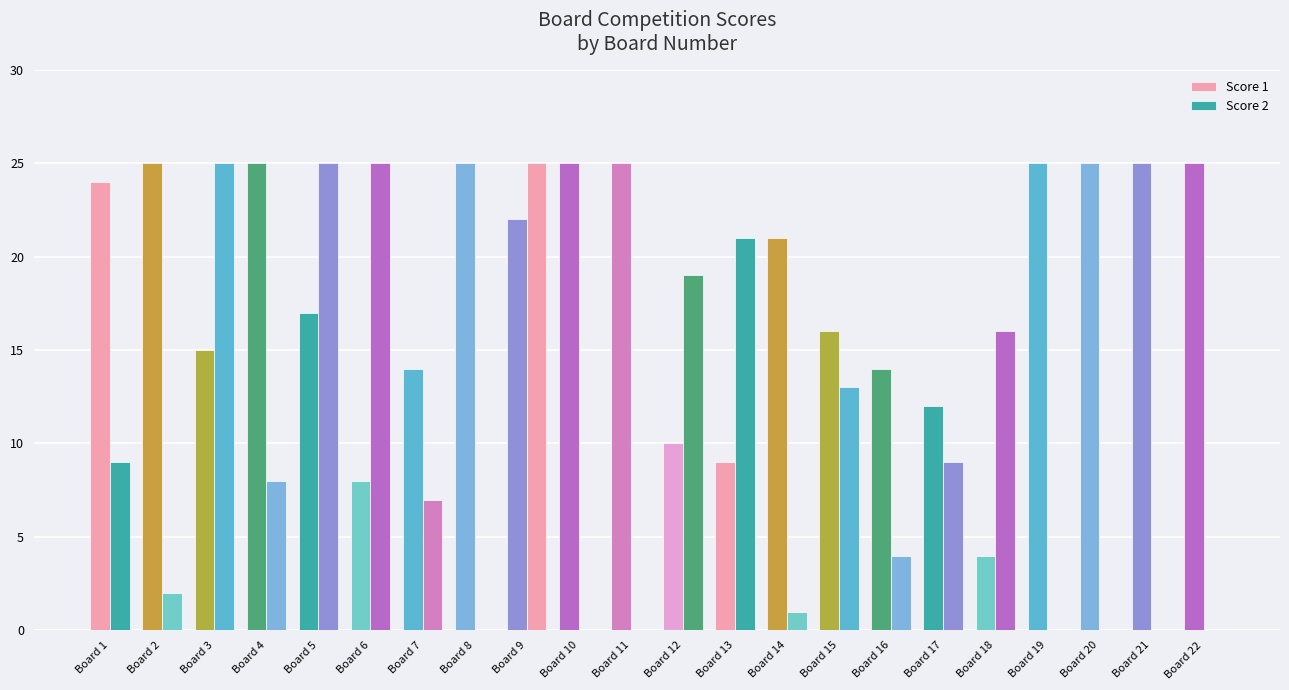

Is it true that Score 2 equals 5 at Board 17?

False